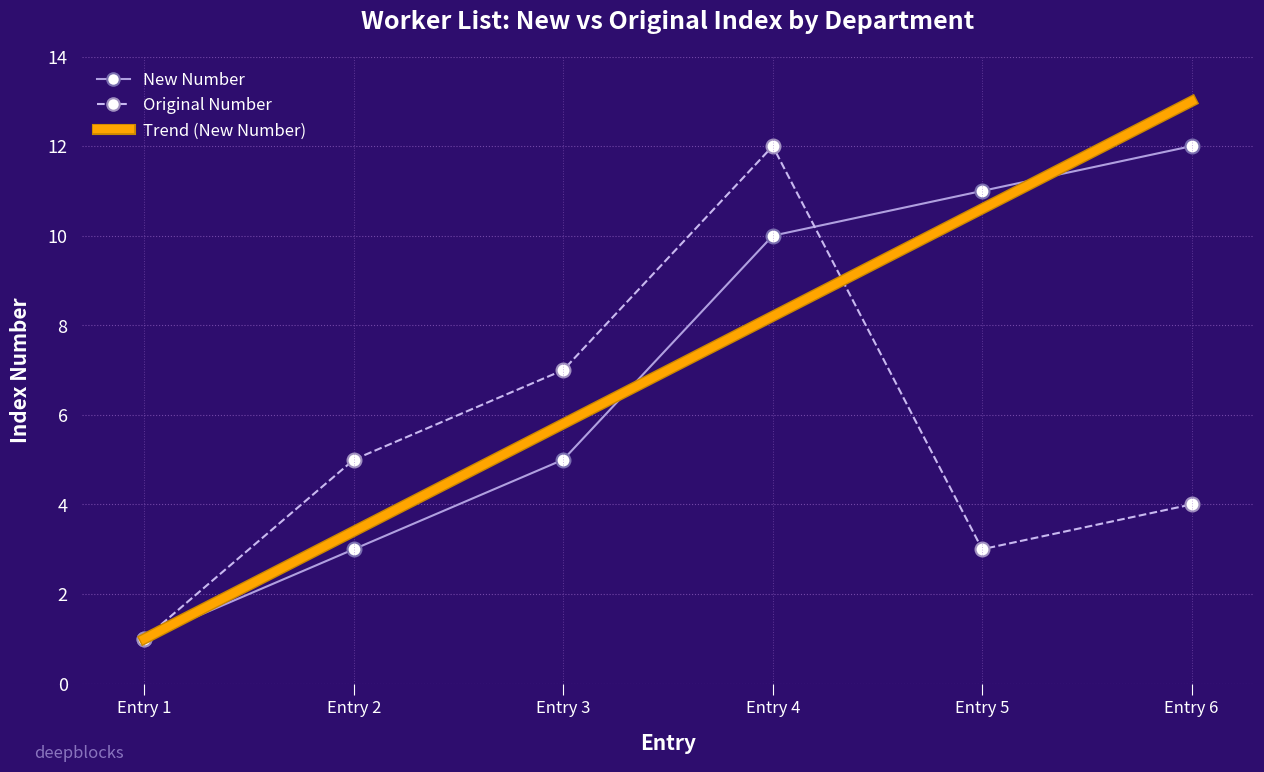

After their last crossing, which series has the higher values: Original Number or New Number?

New Number